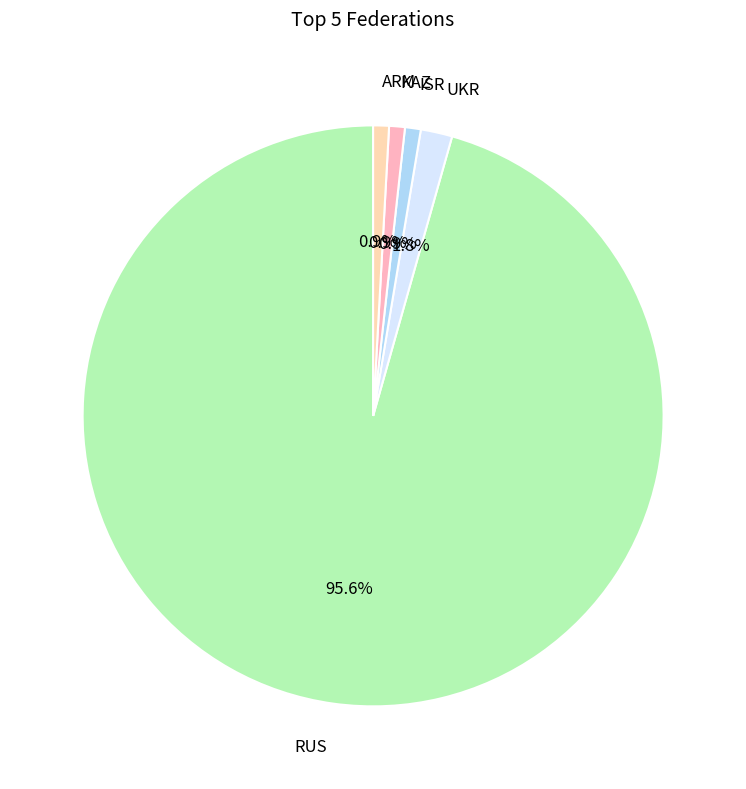

Is there a majority slice in this chart?

Yes